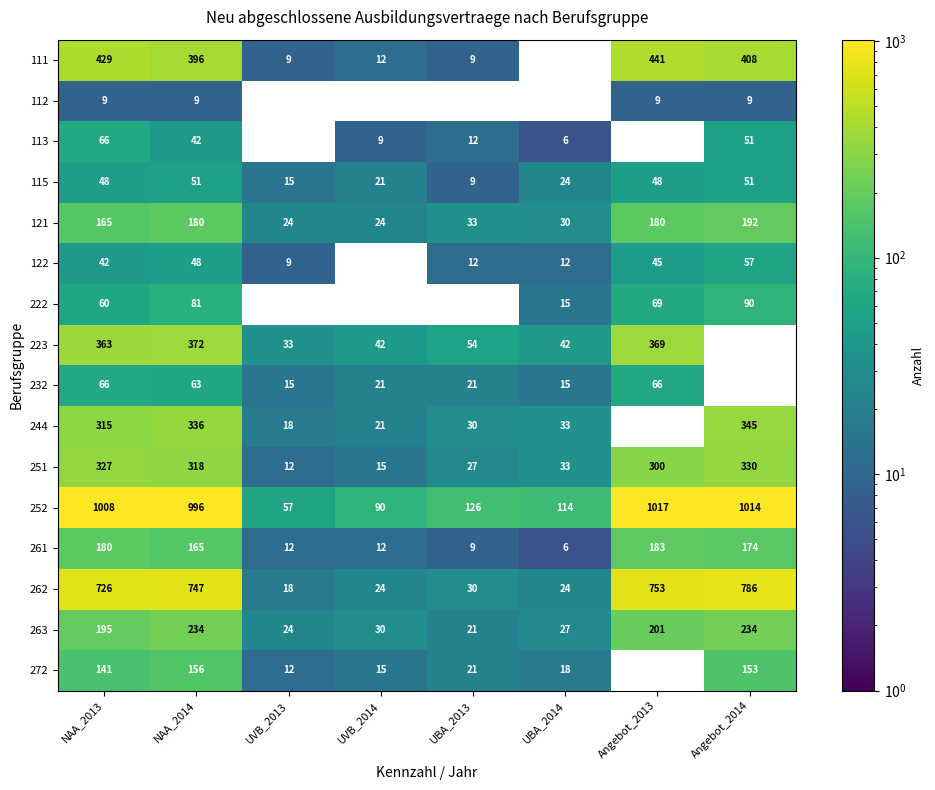

Which category has the lowest value in the 115 series?

UBA_2013